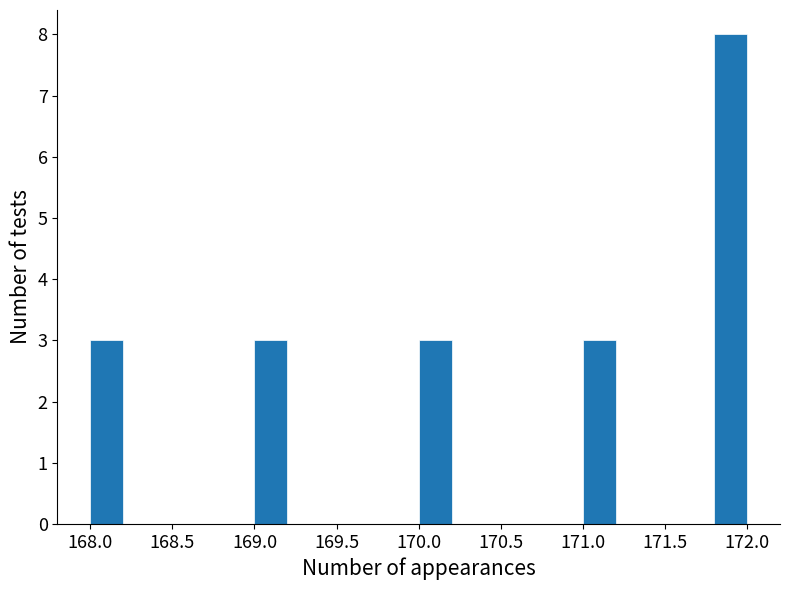

What is the height of the bar covering 171.0 to 171.2 on the x-axis? The values are not printed on the chart, so give them approximately, as read against the axis.

3